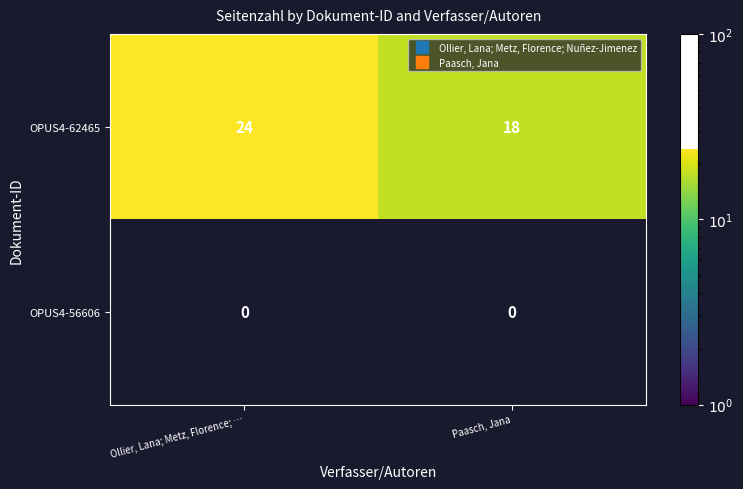

Rank the series by their average value, from lowest to highest.

OPUS4-56606, OPUS4-62465